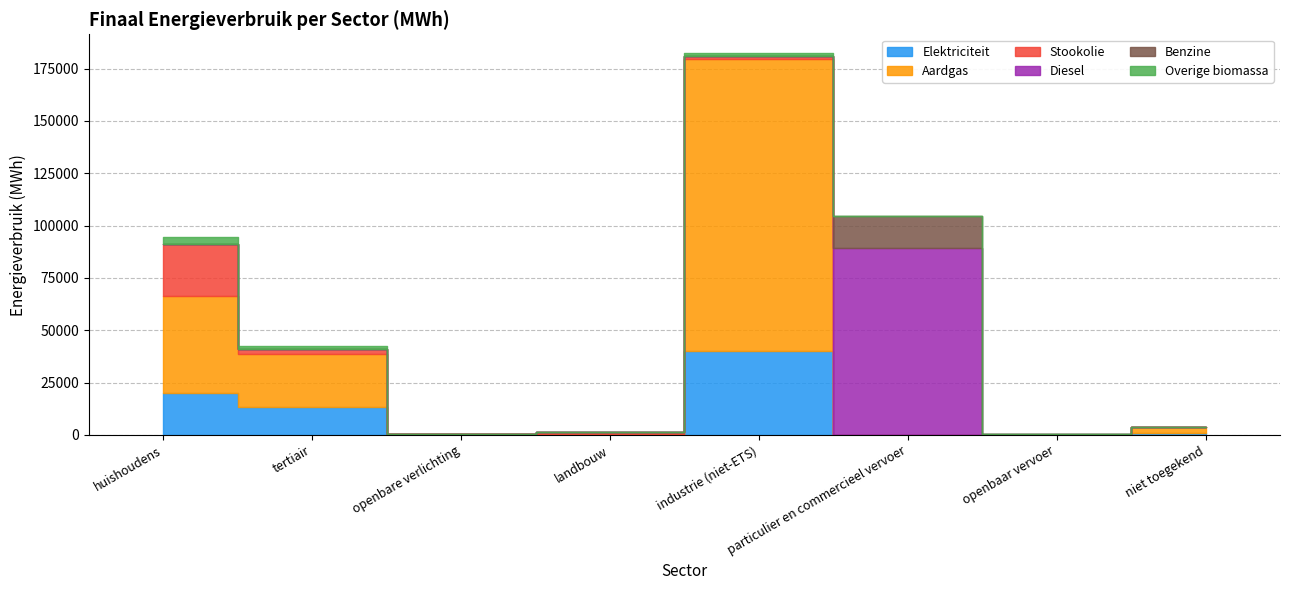

Reading left to right, list all the values displayed in this chart.

Elektriciteit: huishoudens=19893.7	tertiair=13239.0	openbare verlichting=540.7	landbouw=288.8	industrie (niet-ETS)=40339.5	particulier en commercieel vervoer=40.8	openbaar vervoer=0.0	niet toegekend=885.9
Aardgas: huishoudens=46363.8	tertiair=25418.4	openbare verlichting=0.0	landbouw=45.9	industrie (niet-ETS)=139470.4	particulier en commercieel vervoer=133.2	openbaar vervoer=0.0	niet toegekend=2911.7
Stookolie: huishoudens=24909.7	tertiair=2322.1	openbare verlichting=0.0	landbouw=1203.2	industrie (niet-ETS)=1060.2	particulier en commercieel vervoer=0.0	openbaar vervoer=0.0	niet toegekend=0.0
Diesel: huishoudens=0.0	tertiair=0.0	openbare verlichting=0.0	landbouw=0.0	industrie (niet-ETS)=0.0	particulier en commercieel vervoer=88944.4	openbaar vervoer=580.1	niet toegekend=0.0
Benzine: huishoudens=0.0	tertiair=0.0	openbare verlichting=0.0	landbouw=0.0	industrie (niet-ETS)=0.0	particulier en commercieel vervoer=15372.6	openbaar vervoer=0.0	niet toegekend=0.0
Overige biomassa: huishoudens=3510.3	tertiair=1720.4	openbare verlichting=0.0	landbouw=0.0	industrie (niet-ETS)=1401.7	particulier en commercieel vervoer=0.0	openbaar vervoer=0.0	niet toegekend=0.0